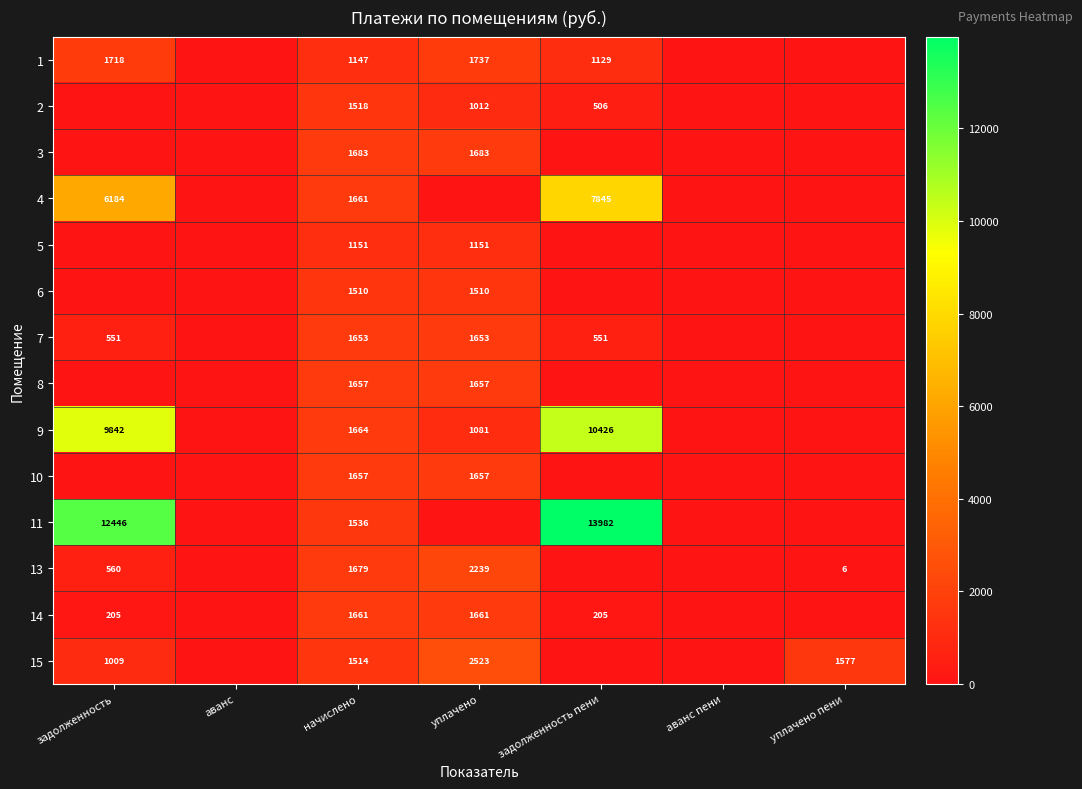

How many data points does each series have?

7